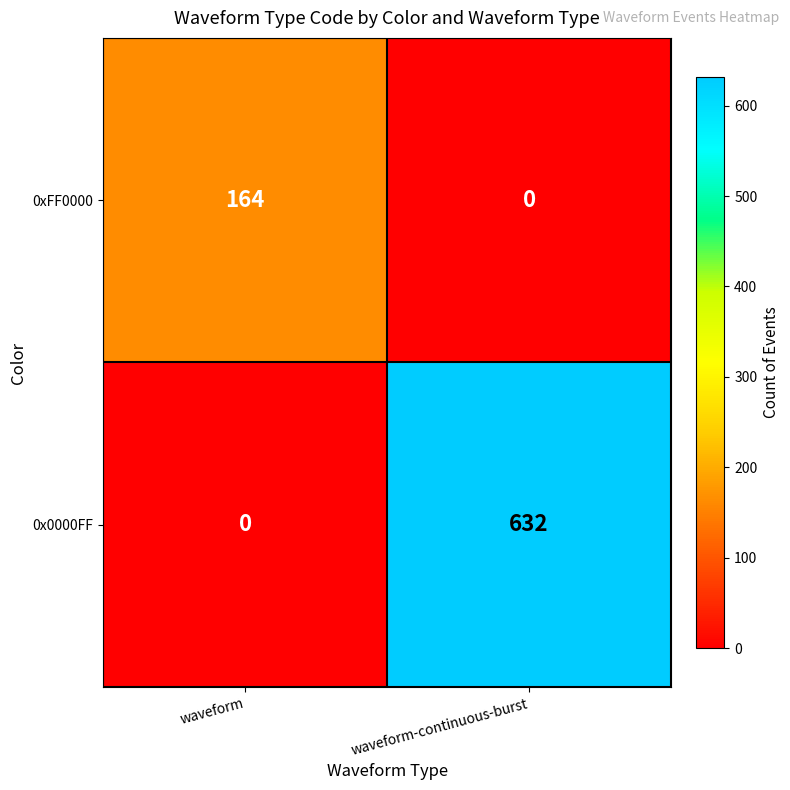

Read the 0x0000FF value at waveform-continuous-burst, to the nearest 10.

630